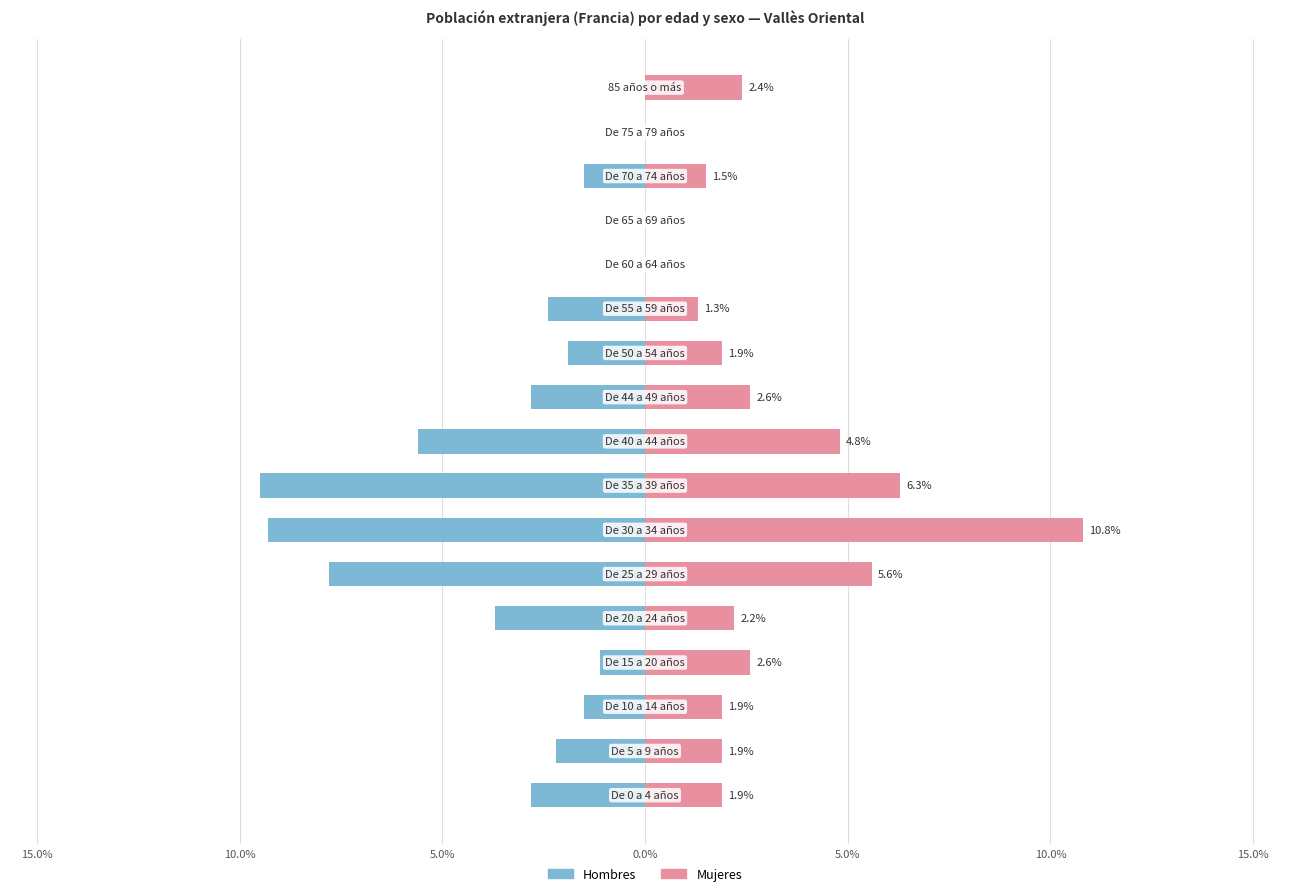

What is the sum of all Hombres values?

-52.1